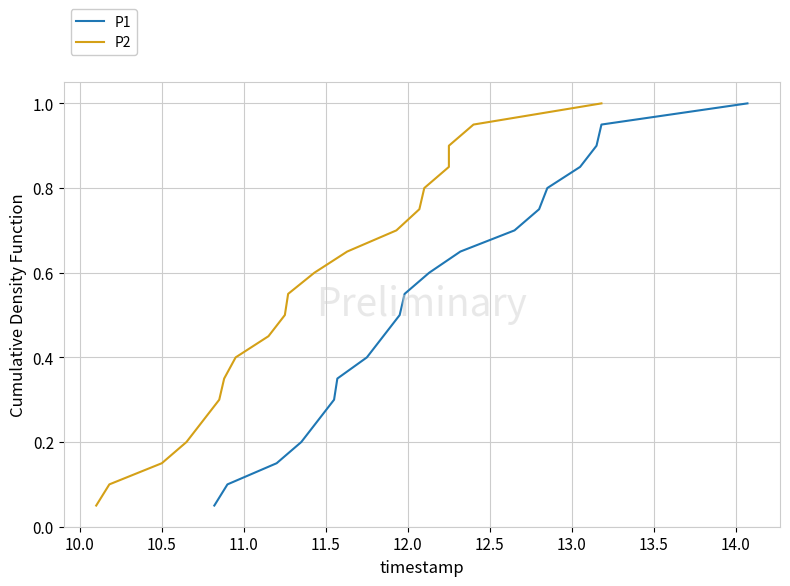

What is the minimum value shown in the chart?

0.1